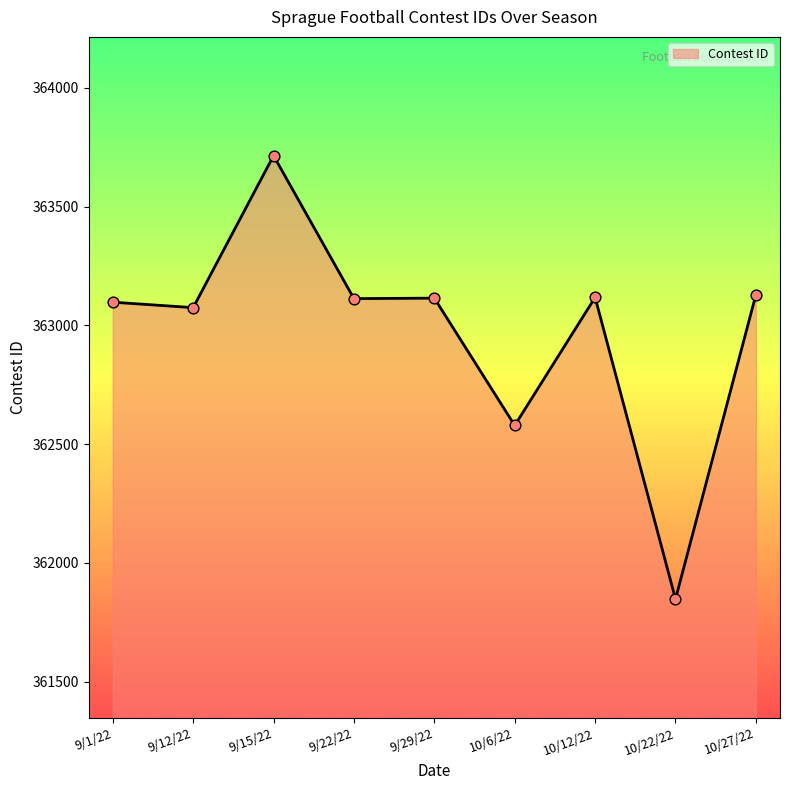

Approximately how many times larger is the value at 10/22/22 compared to 9/12/22?

1.0